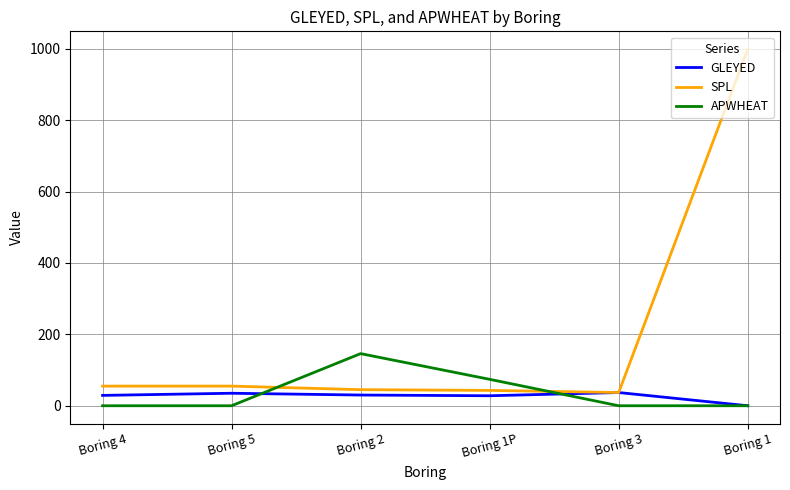

At which category is the sum across all series the highest?

Boring 1